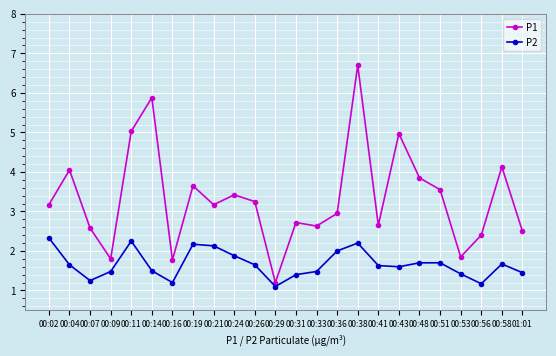

What position from the right is 00:41?

8